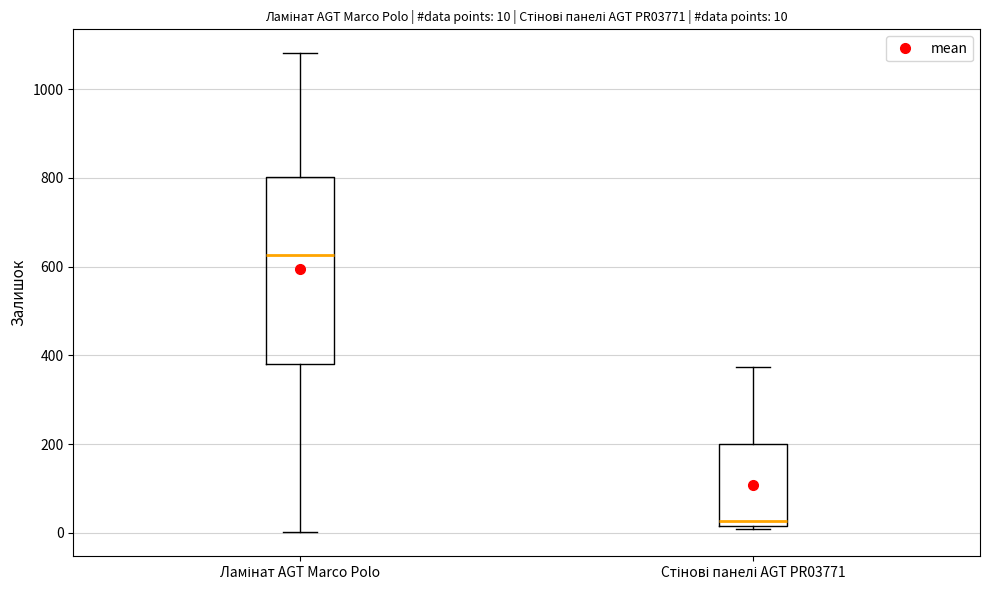

Comparing the boxes themselves (not the whiskers), which one is the tallest?

Ламінат AGT Marco Polo